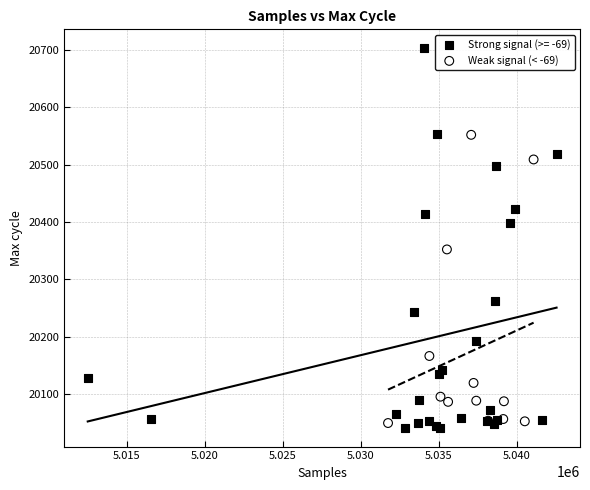

Which series has the largest Y range (max minus min)?

Strong signal (>= -69)